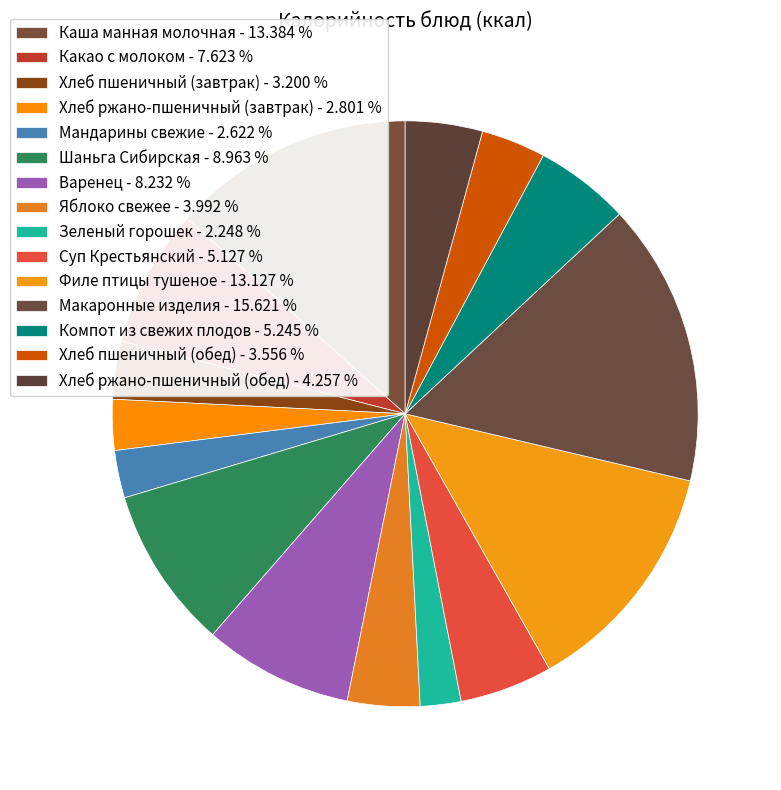

Do Хлеб ржано-пшеничный (обед) and Суп Крестьянский together represent more than half of the pie?

No